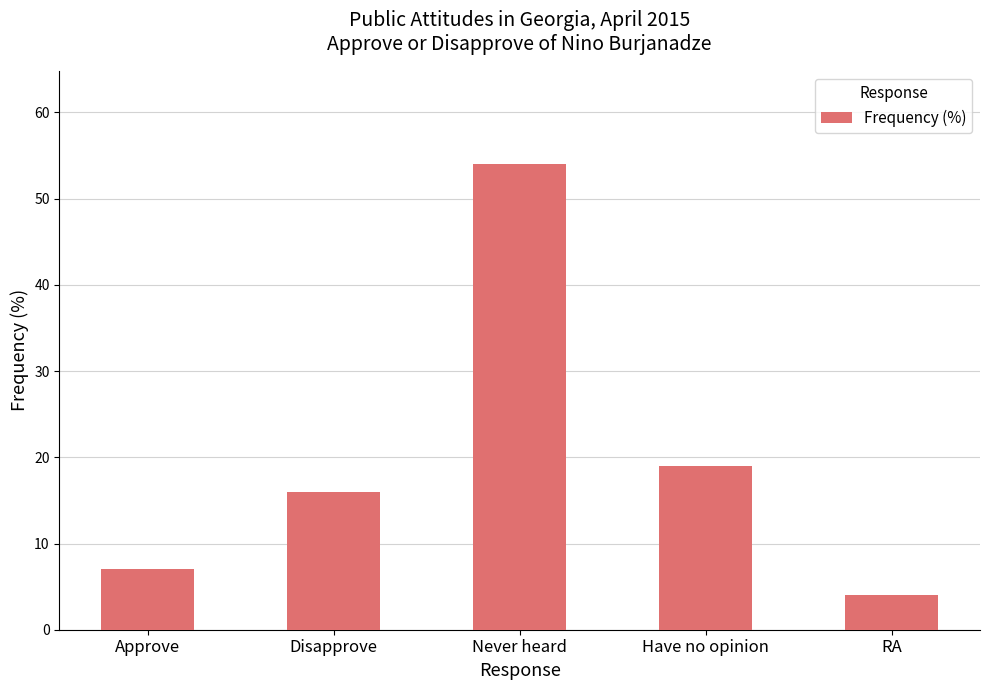

What is the ratio of the value at Disapprove to the value at Never heard?

0.3